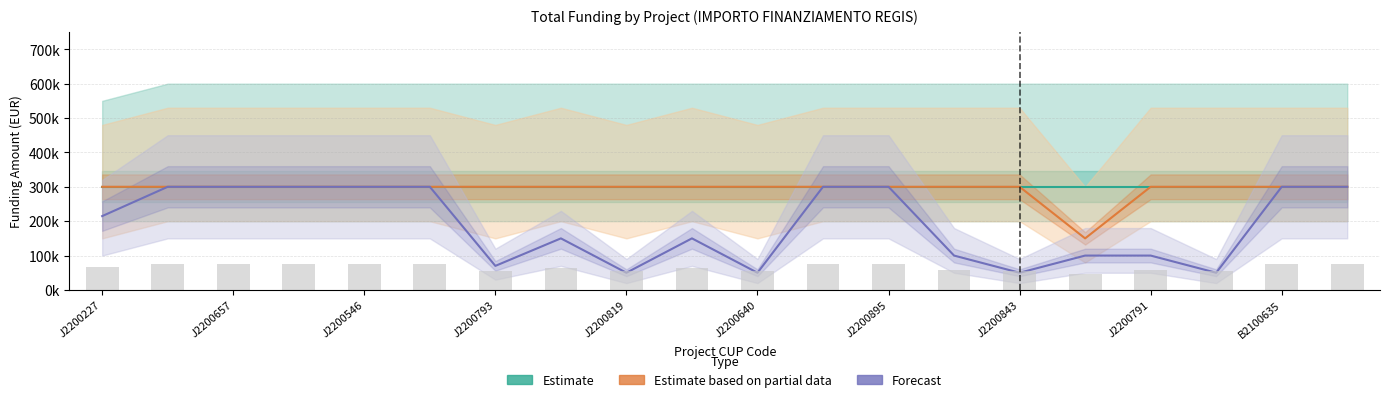

What is the difference between the second highest and minimum values in the Fascia B (Partial) series?

150000